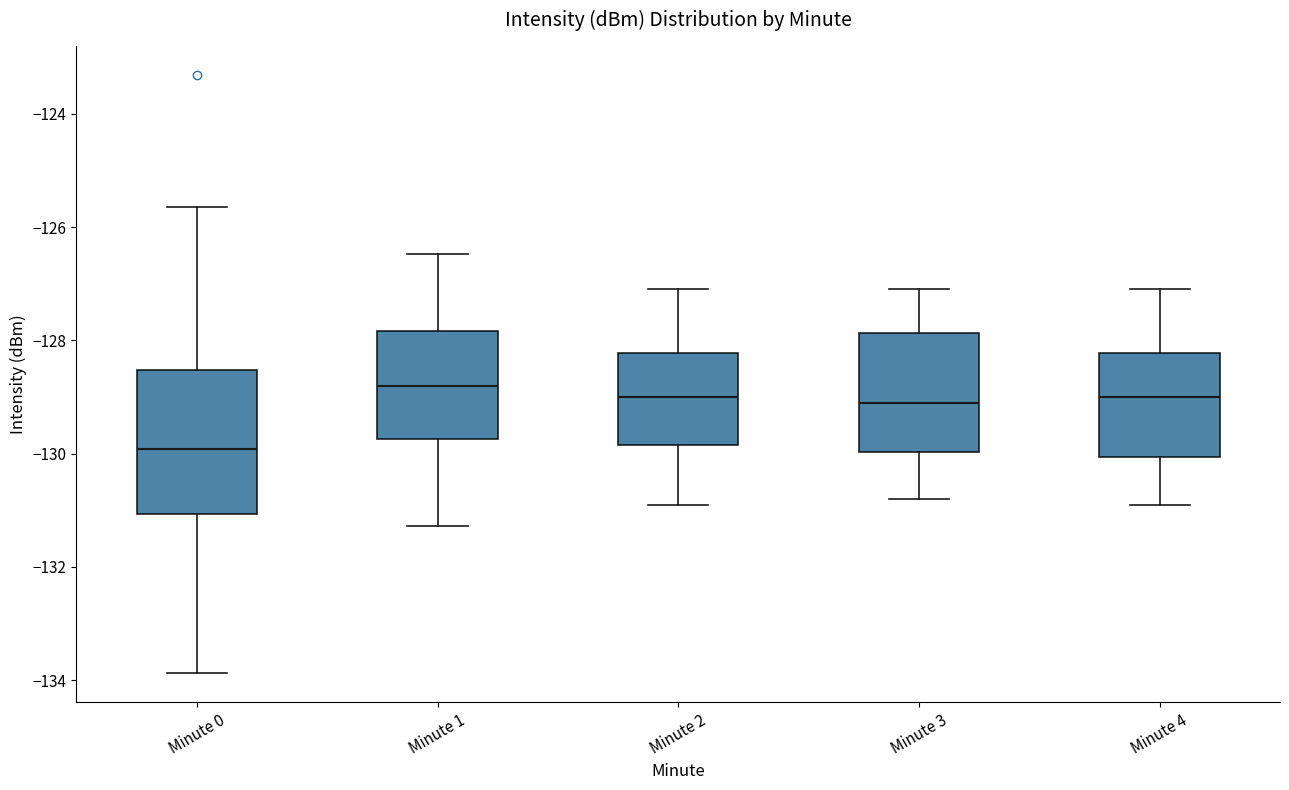

Reading left to right, transcribe this box plot: for each box, give where its median line is, the range the box spans, and where its two whiskers end, as read against the y-axis. The values are not printed on the chart, so give them approximately, as read against the axis.

Minute 0: median -130.0, box -131.0 to -128.6, whiskers -133.8 to -125.6
Minute 1: median -128.8, box -129.8 to -127.8, whiskers -131.2 to -126.4
Minute 2: median -129.0, box -129.8 to -128.2, whiskers -130.8 to -127.0
Minute 3: median -129.0, box -130.0 to -127.8, whiskers -130.8 to -127.0
Minute 4: median -129.0, box -130.0 to -128.2, whiskers -130.8 to -127.0